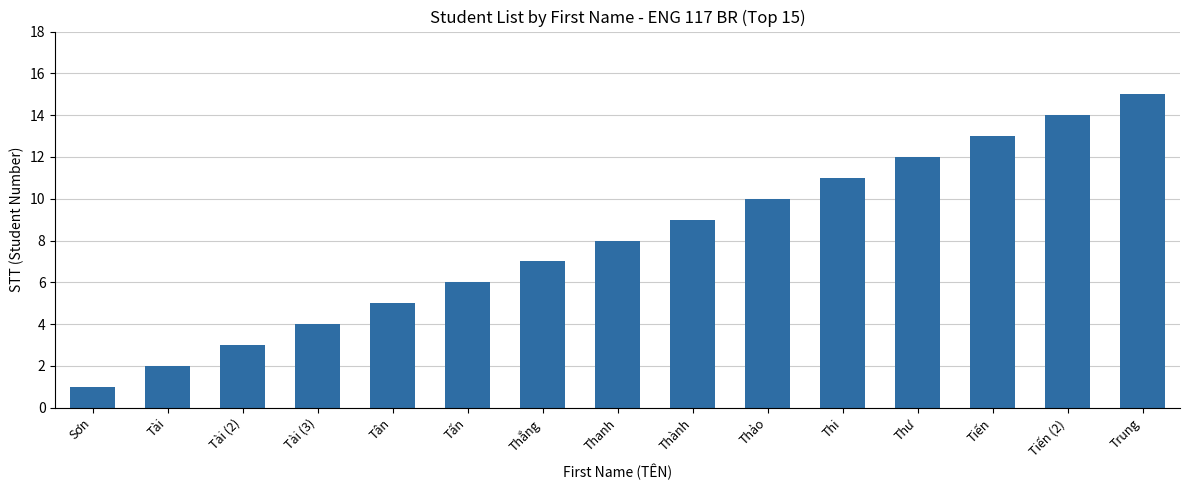

What is the label of the 12th bar from the right?

Tài (3)